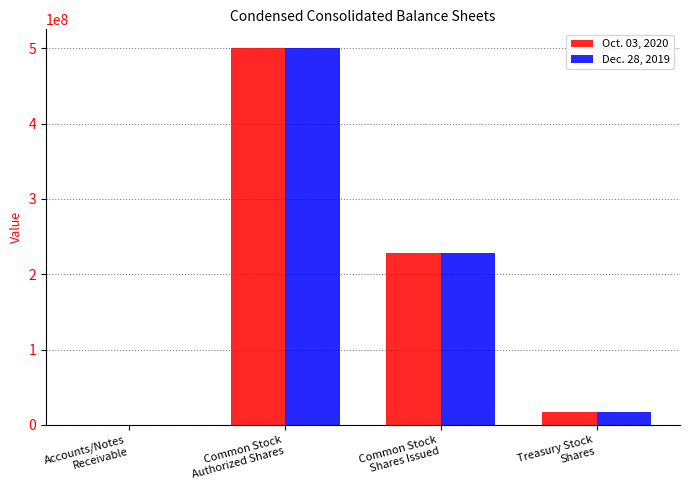

Which series has the widest spread of values?

Dec. 28, 2019